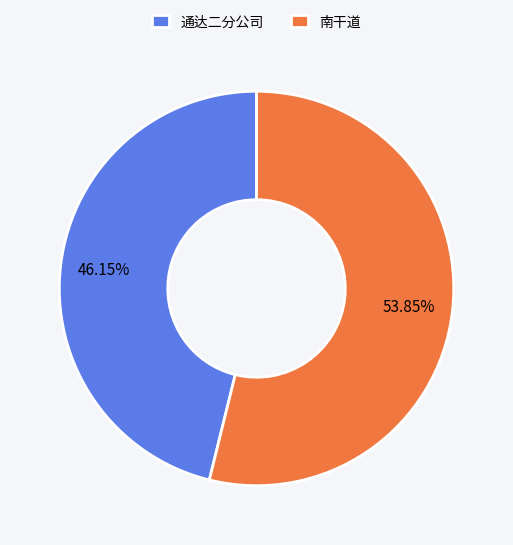

Which category has the smallest portion of the pie?

通达二分公司